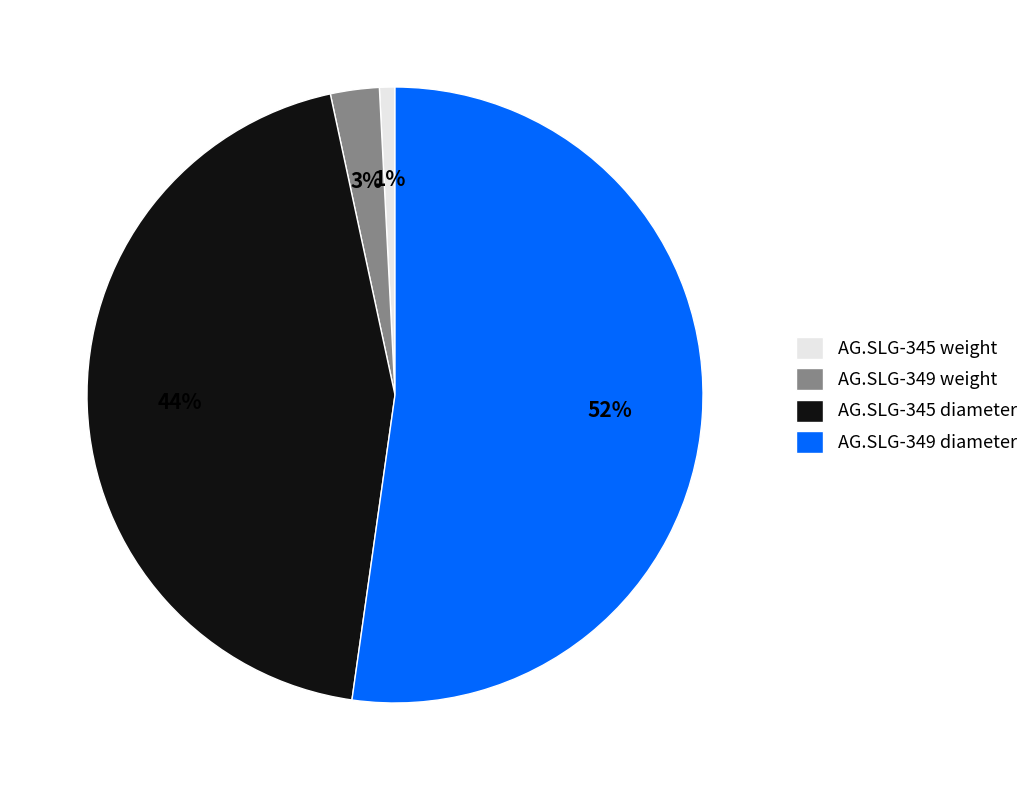

What is the majority slice?

AG.SLG-349 diameter